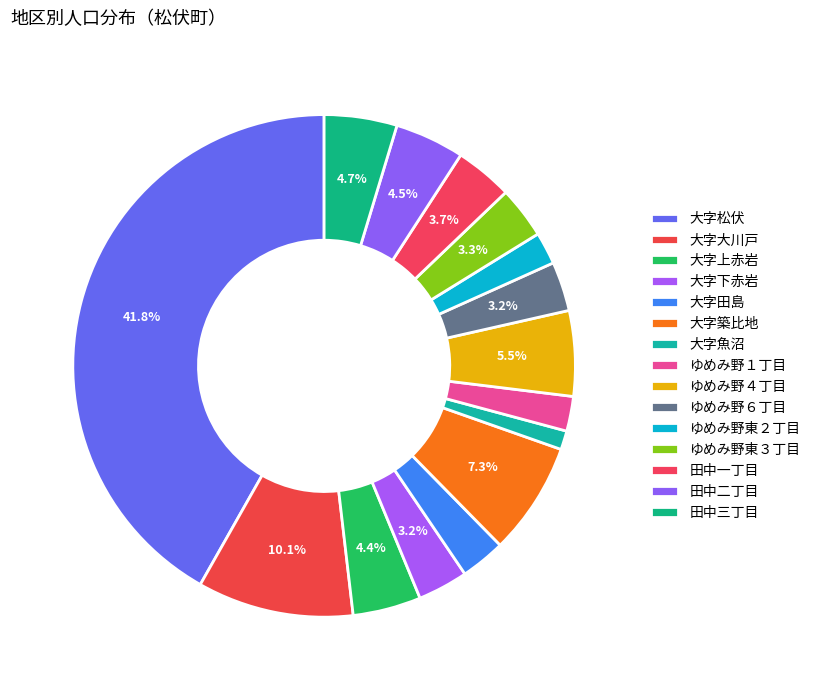

How many segments does this pie chart have?

15